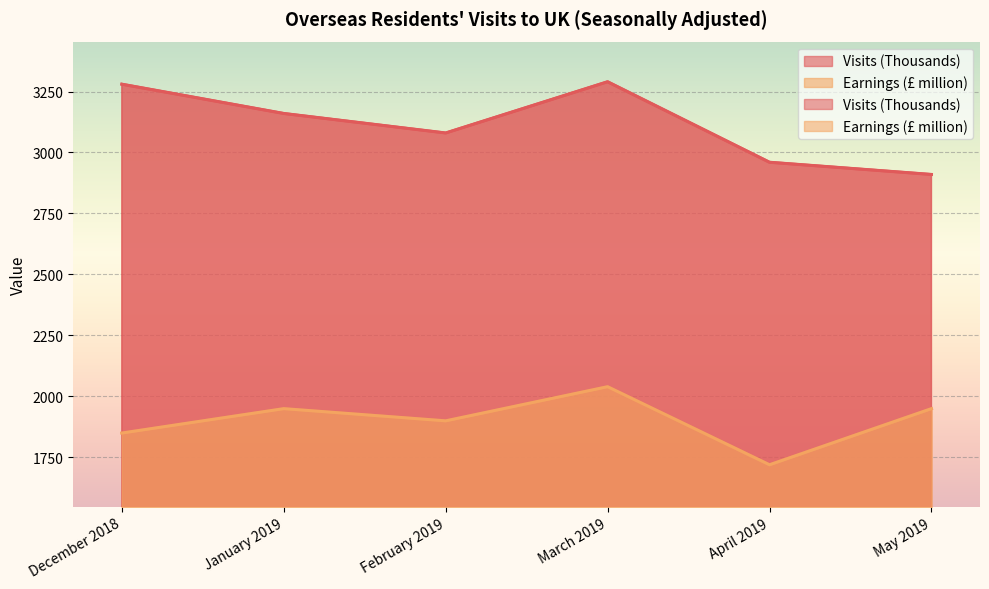

What is the value of the Visits (Thousands) point at the 1st from the left?

3280